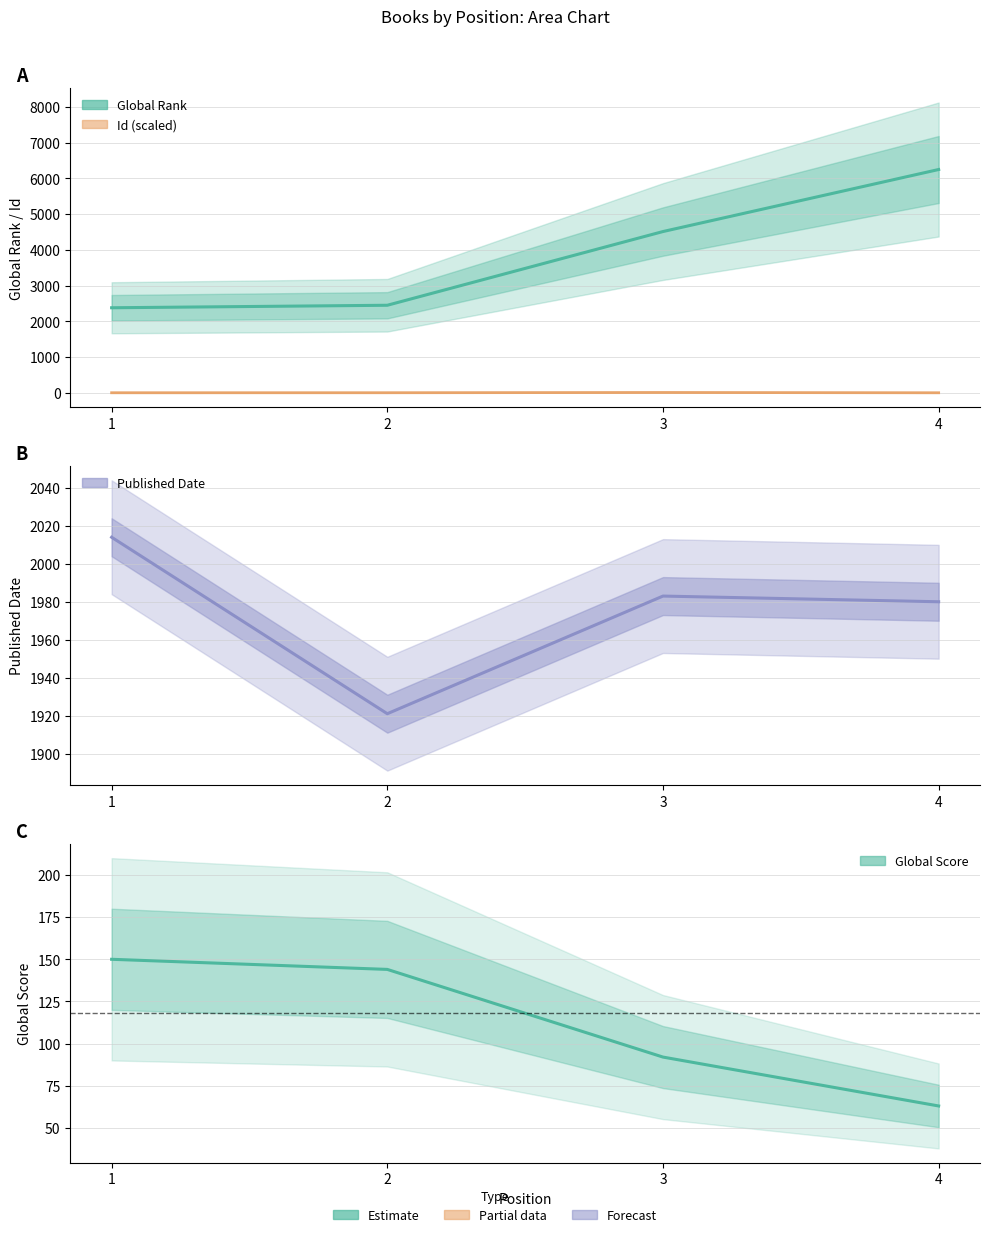

Reading right to left, what are all the values shown in this chart?

Global Rank: 4=6251.0	3=4515.0	2=2452.0	1=2382.0
Global Score: 4=63.0	3=92.0	2=144.0	1=150.0
Id: 4=2.9	3=10.8	2=4.1	1=3.4
Published Date: 4=1980.0	3=1983.0	2=1921.0	1=2014.0